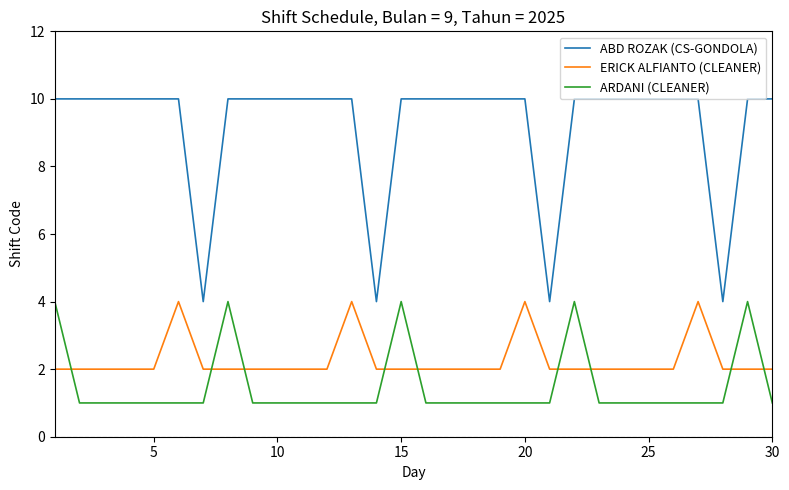

What is the highest value of the ABD ROZAK (CS-GONDOLA) series?

10